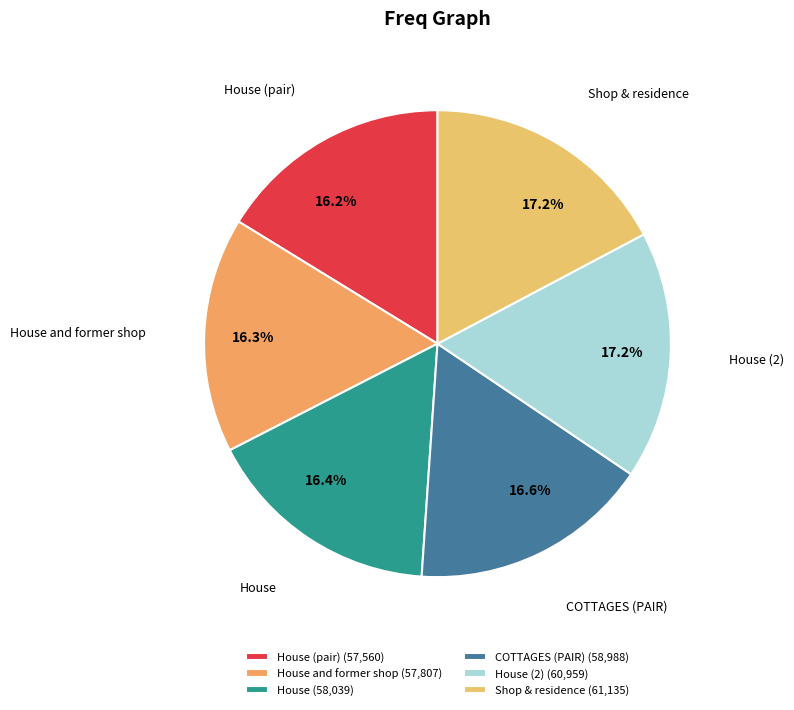

Is there any slice that represents more than half of the pie?

No